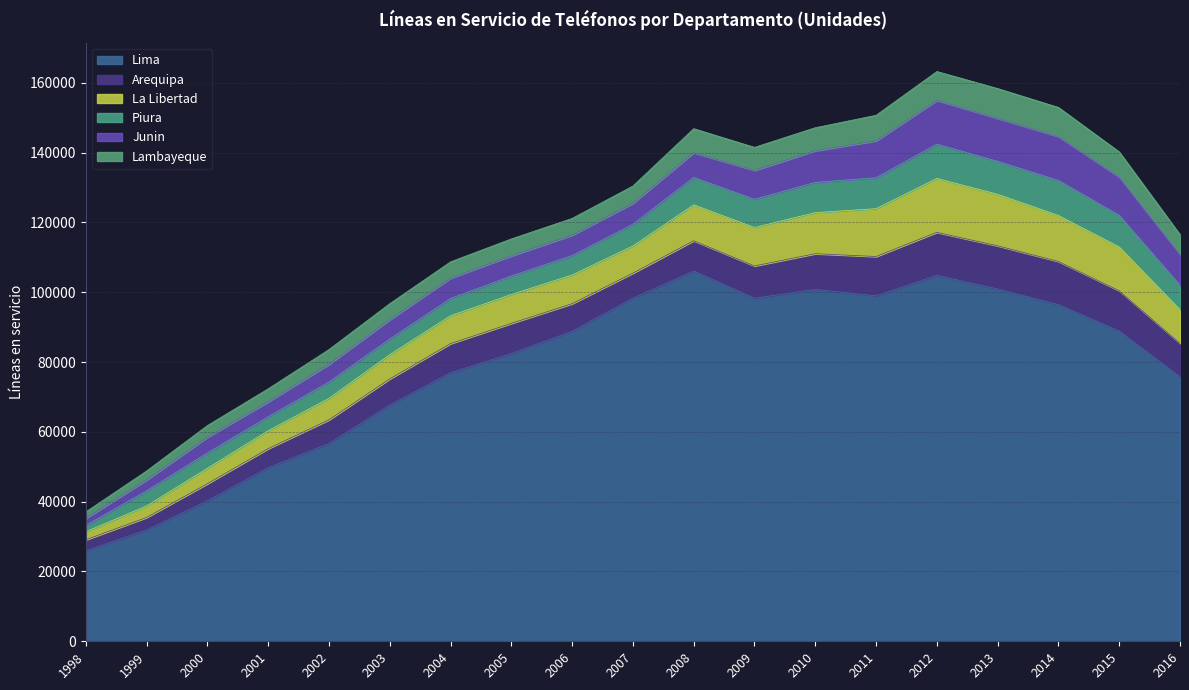

Reading left to right, list all the values displayed in this chart.

Lima: 1998=25913	1999=31898	2000=40265	2001=49734	2002=56690	2003=67694	2004=76952	2005=82452	2006=88823	2007=98330	2008=106094	2009=98290	2010=100843	2011=98965	2012=104841	2013=100939	2014=96461	2015=88890	2016=75741
Arequipa: 1998=3165	1999=3573	2000=4879	2001=5460	2002=6760	2003=7474	2004=8334	2005=8639	2006=7903	2007=7150	2008=8671	2009=9256	2010=10212	2011=11281	2012=12333	2013=12373	2014=12373	2015=11547	2016=9639
La Libertad: 1998=2307	1999=3318	2000=4429	2001=5136	2002=6156	2003=6956	2004=7996	2005=8280	2006=8237	2007=7790	2008=10289	2009=11010	2010=11775	2011=13708	2012=15443	2013=14763	2014=13171	2015=12539	2016=9640
Piura: 1998=1811	1999=4331	2000=4390	2001=3998	2002=4690	2003=4474	2004=4928	2005=5289	2006=5546	2007=6234	2008=7850	2009=8092	2010=8663	2011=8866	2012=9815	2013=9438	2014=10026	2015=9060	2016=6976
Junin: 1998=2017	1999=3105	2000=4493	2001=4292	2002=5049	2003=5547	2004=5854	2005=5768	2006=5852	2007=5996	2008=7097	2009=8281	2010=9064	2011=10576	2012=12560	2013=12333	2014=12601	2015=11004	2016=8870
Lambayeque: 1998=1859	1999=2577	2000=3357	2001=3731	2002=4247	2003=4595	2004=4664	2005=4861	2006=4808	2007=4947	2008=6878	2009=6598	2010=6595	2011=7317	2012=8265	2013=8532	2014=8339	2015=7178	2016=5645